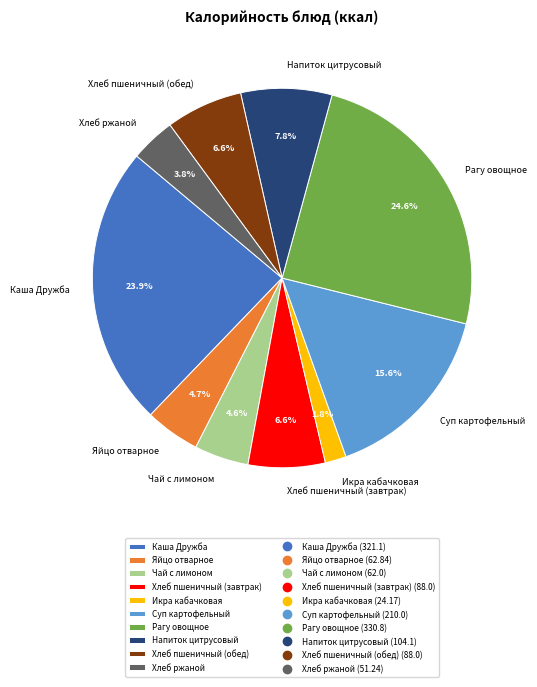

Which slice is the smallest?

Икра кабачковая